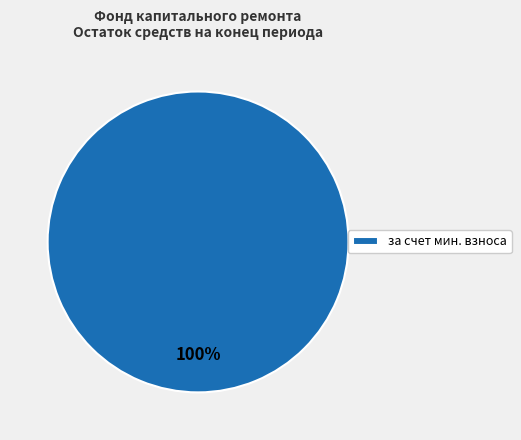

What is the majority slice?

за счет мин. взноса